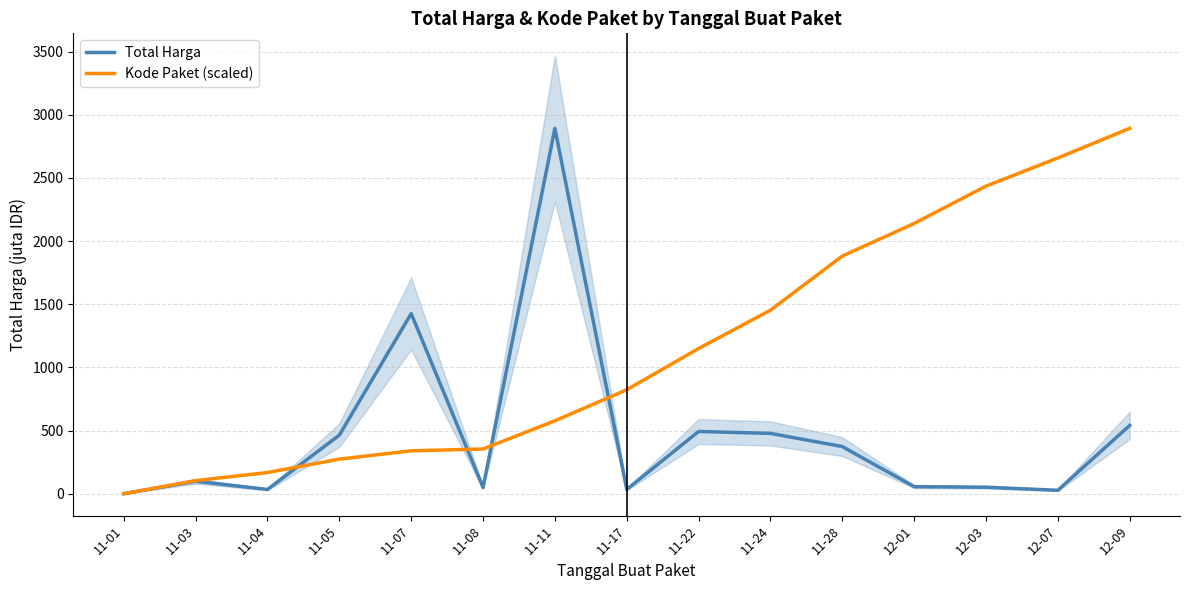

What is the value of the Total Harga point at the 6th from the left?

49.7